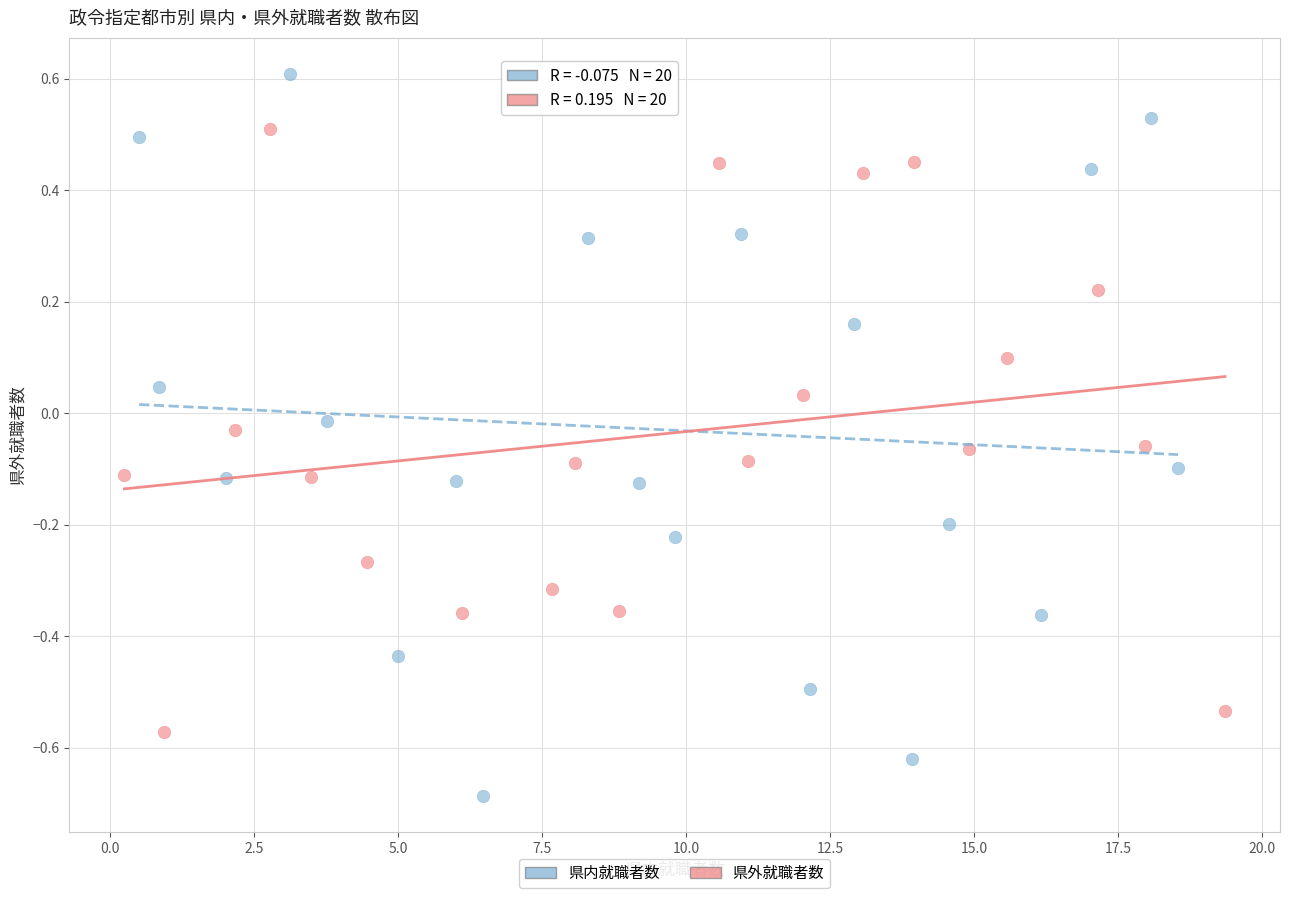

Which series contains the lowest Y value?

県内就職者数